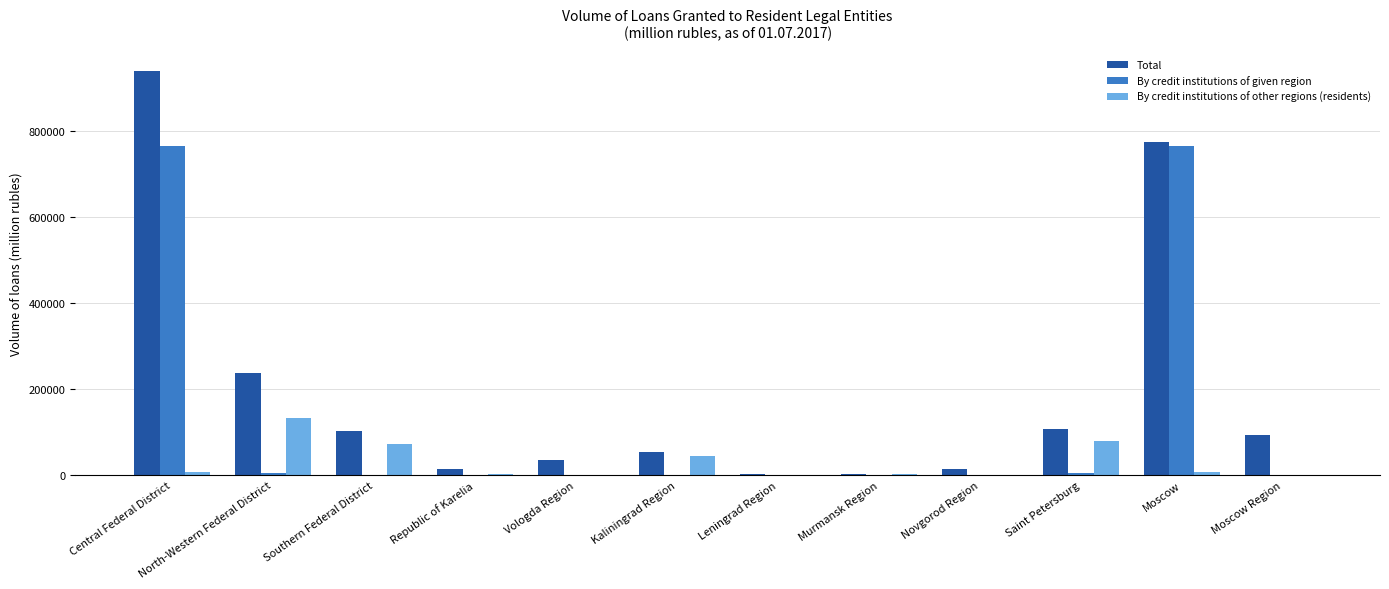

Are the bars horizontal?

No